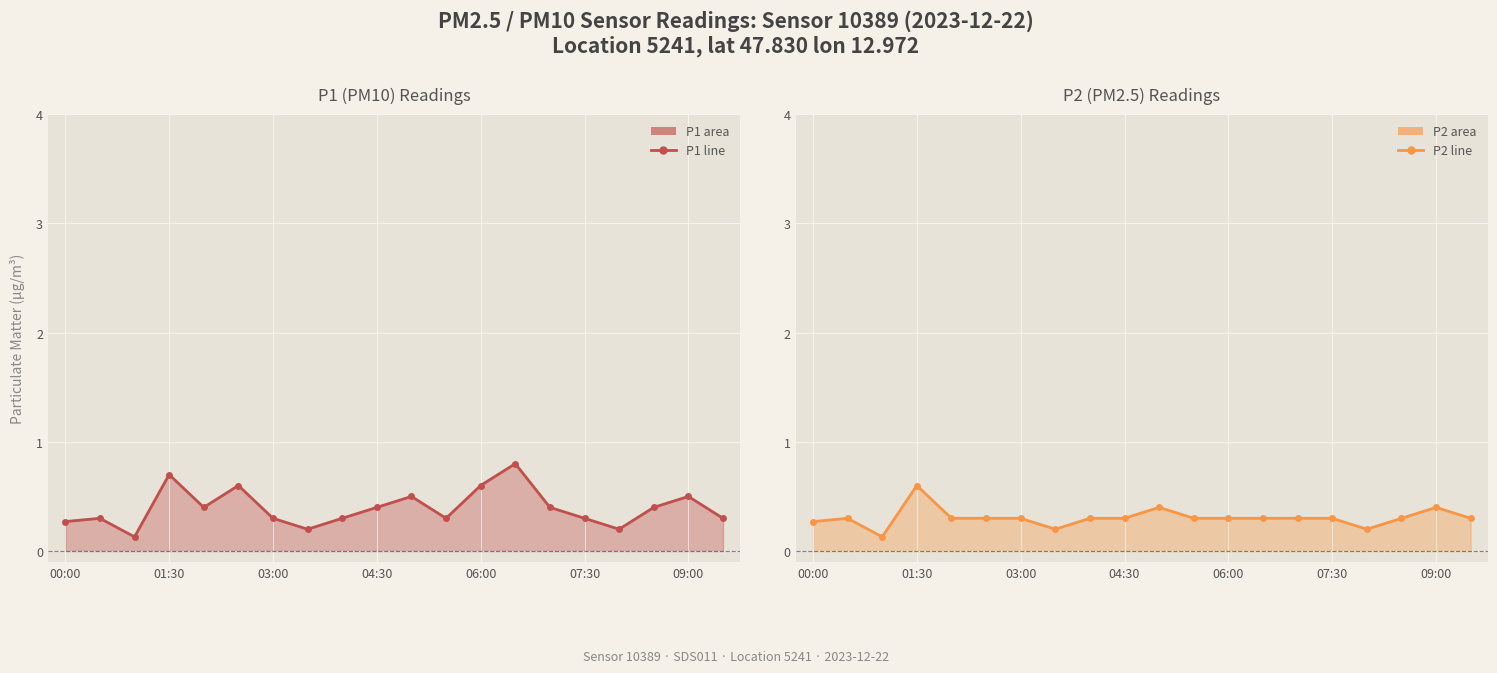

How many lines are shown in the chart?

2